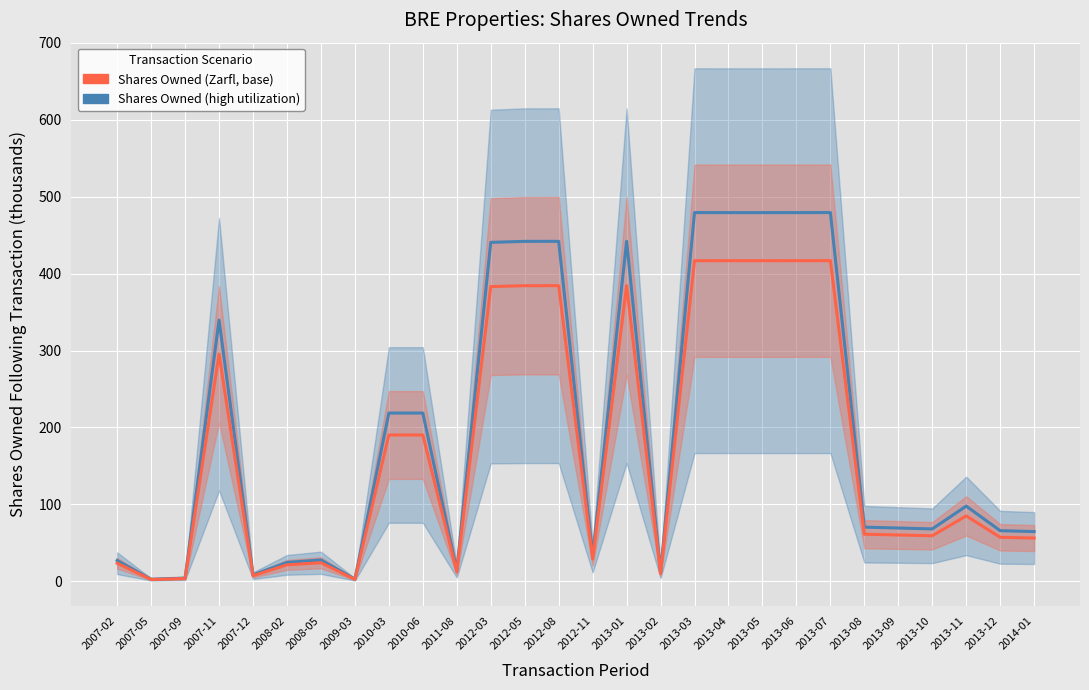

Reading left to right, list all the values displayed in this chart.

Shares Owned (high): 2007-02=27.1	2007-05=2.8	2007-09=4.2	2007-11=339.7	2007-12=8.4	2008-02=24.6	2008-05=27.7	2009-03=2.9	2010-03=218.8	2010-06=218.8	2011-08=14.1	2012-03=440.7	2012-05=442.0	2012-08=442.0	2012-11=33.3	2013-01=442.1	2013-02=11.5	2013-03=479.4	2013-04=479.4	2013-05=479.4	2013-06=479.4	2013-07=479.4	2013-08=70.4	2013-09=69.3	2013-10=68.1	2013-11=97.8	2013-12=65.8	2014-01=64.7
Shares Owned (base): 2007-02=23.5	2007-05=2.4	2007-09=3.6	2007-11=295.4	2007-12=7.3	2008-02=21.4	2008-05=24.1	2009-03=2.5	2010-03=190.2	2010-06=190.2	2011-08=12.3	2012-03=383.2	2012-05=384.4	2012-08=384.4	2012-11=28.9	2013-01=384.4	2013-02=10.0	2013-03=416.9	2013-04=416.9	2013-05=416.9	2013-06=416.9	2013-07=416.9	2013-08=61.2	2013-09=60.2	2013-10=59.2	2013-11=85.0	2013-12=57.2	2014-01=56.2